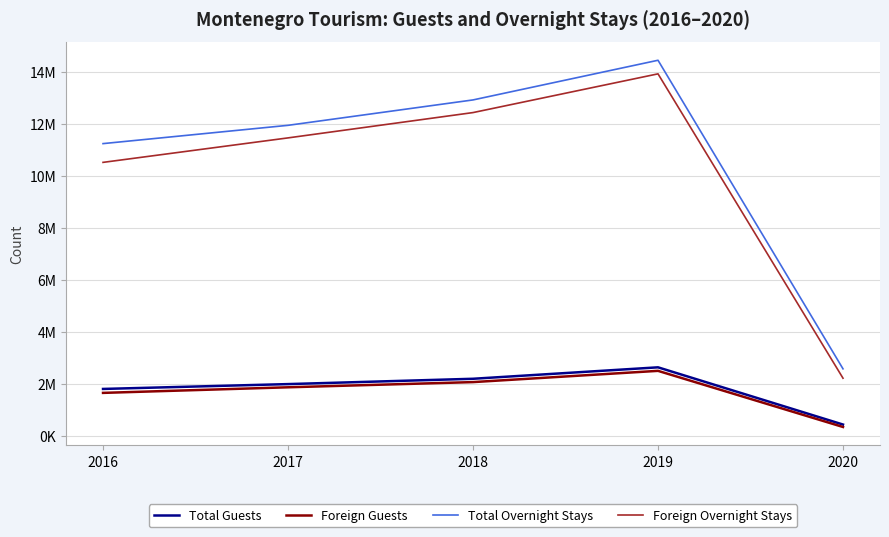

Does the chart display data point markers on the line(s)?

No